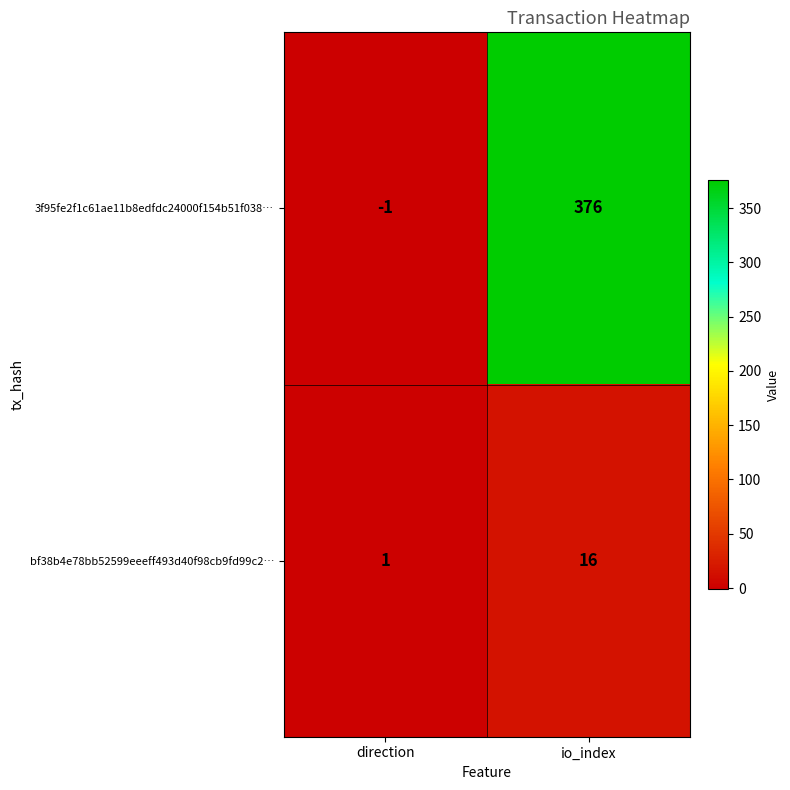

Which category has the highest value in the 3f95fe2f1c61ae11b8edfdc24000f154b51f038… series?

io_index